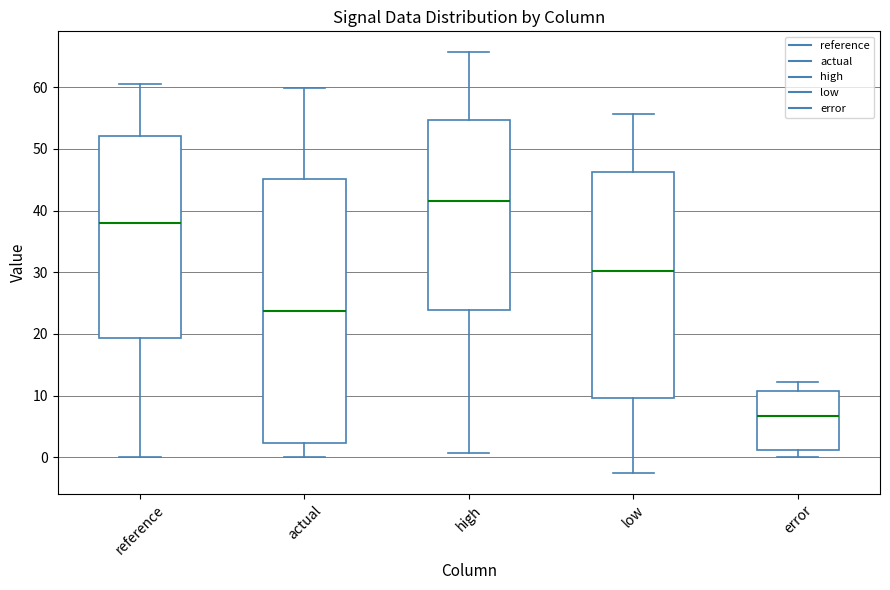

Which box has the lowest median line?

error